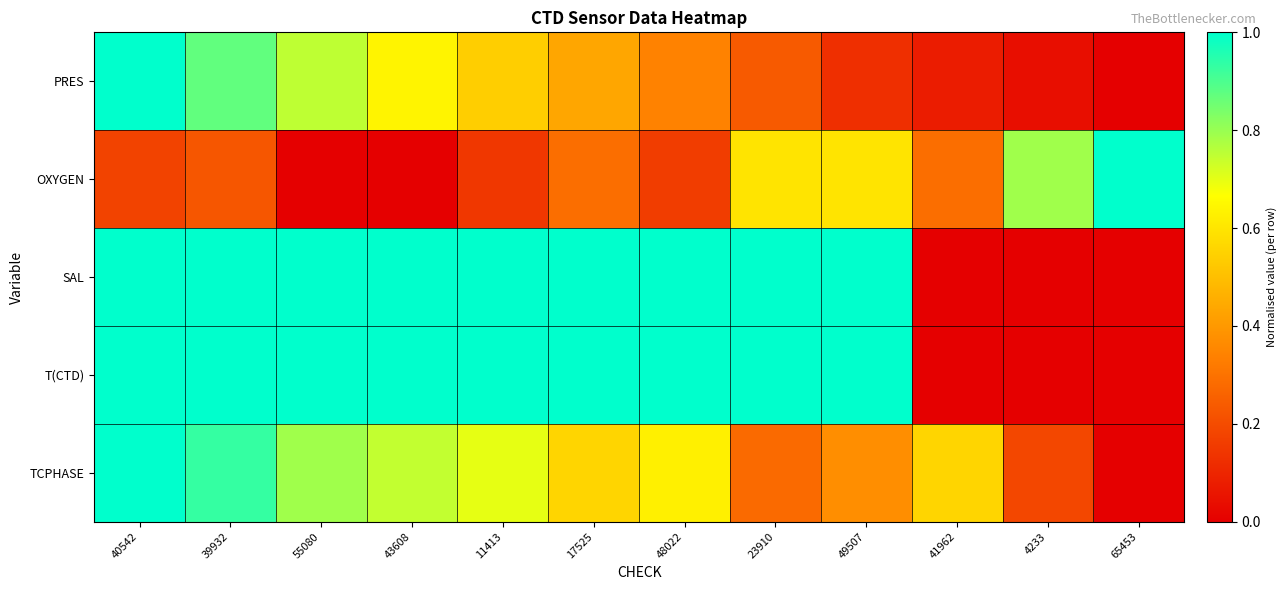

Rank the series by their maximum value, from highest to lowest.

PRES, OXYGEN, SAL, T(CTD), TCPHASE